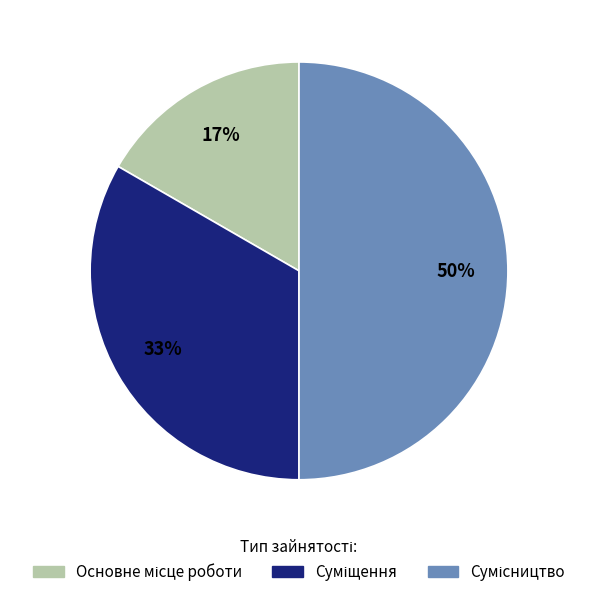

To the nearest percent, what is the average slice percentage?

33%